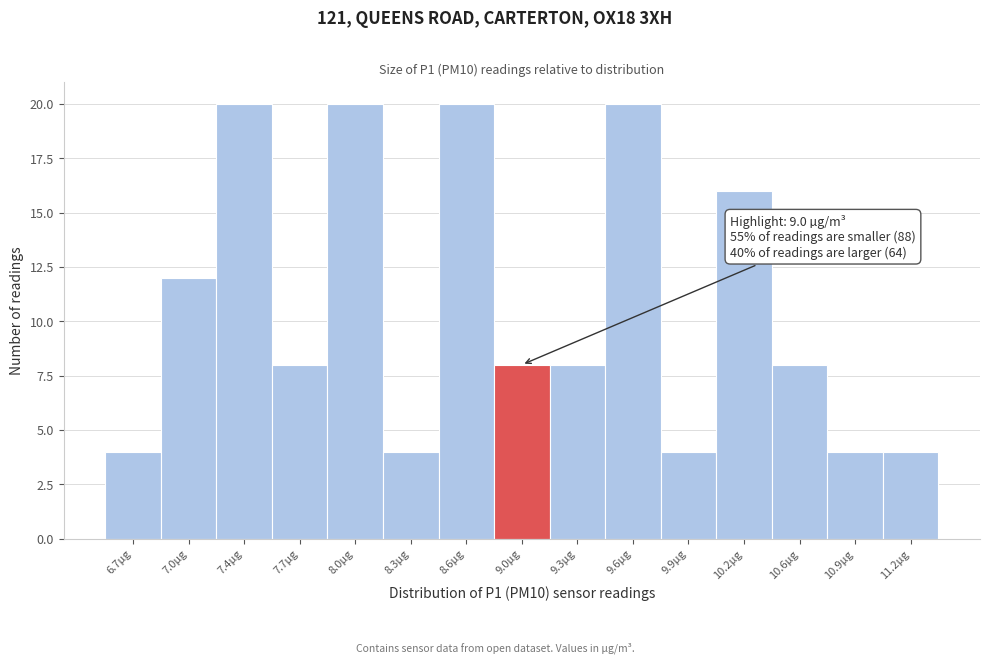

Reading right to left, extract all data points from this chart.

4	4	8	16	4	20	8	8	20	4	20	8	20	12	4